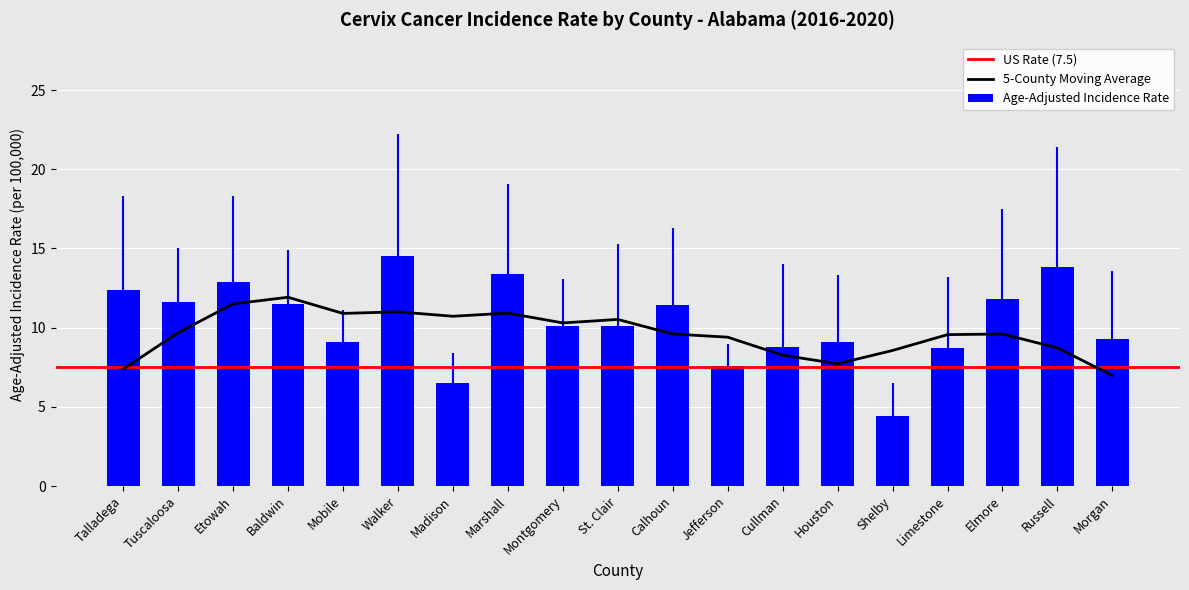

Is it true that the value at Morgan is 14.4?

False